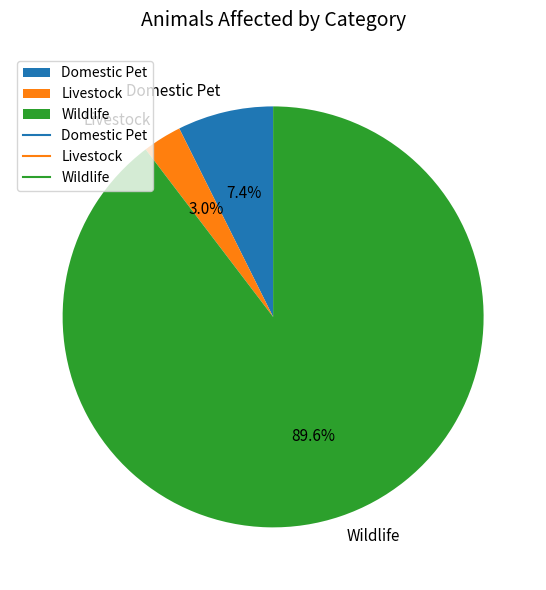

To the nearest percent, what is the average slice percentage?

33%